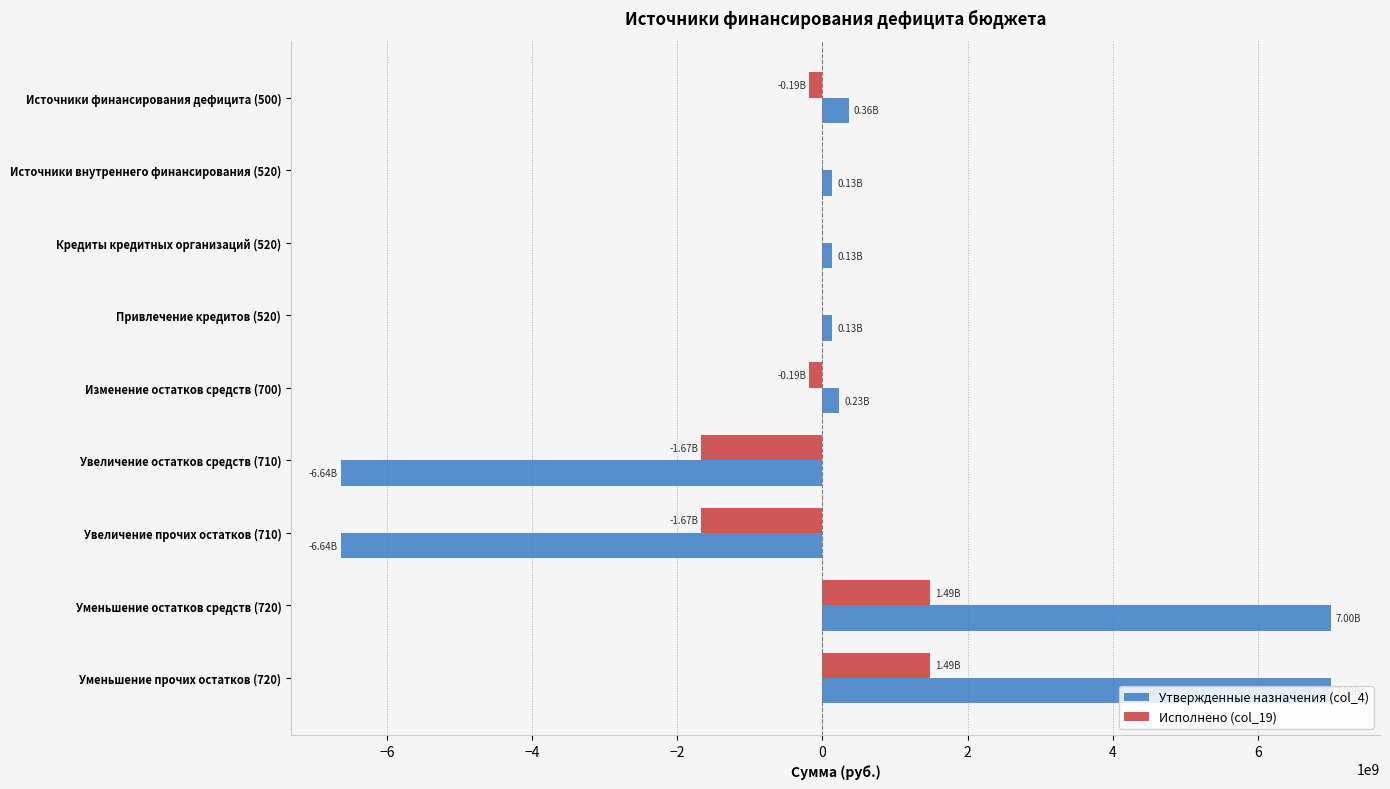

What is the sum of all Исполнено (col_19) values?

-742482935.0